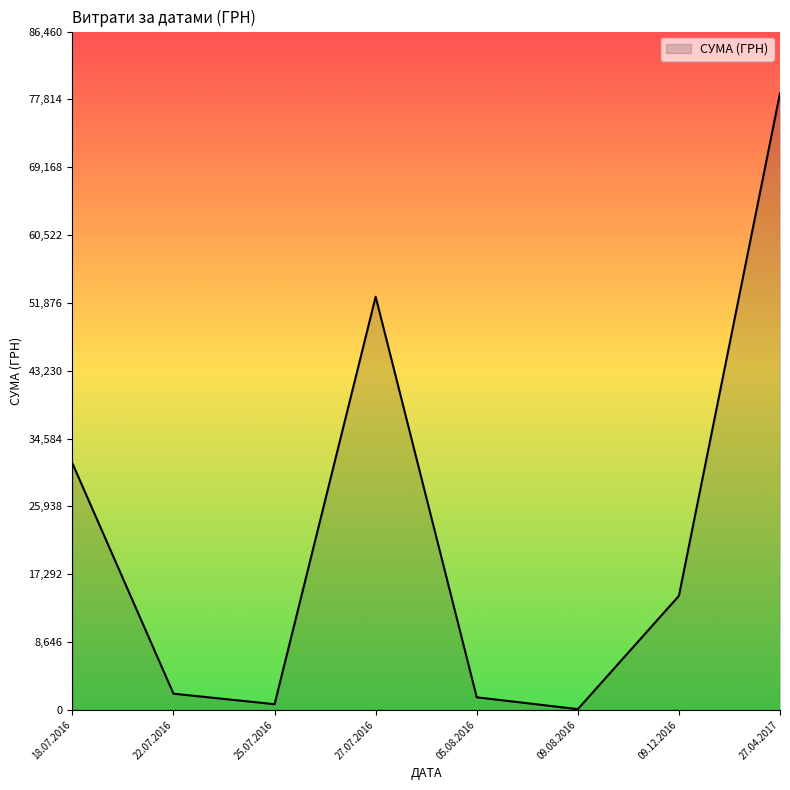

What is the change in value from 22.07.2016 to 09.12.2016?

+12473.8